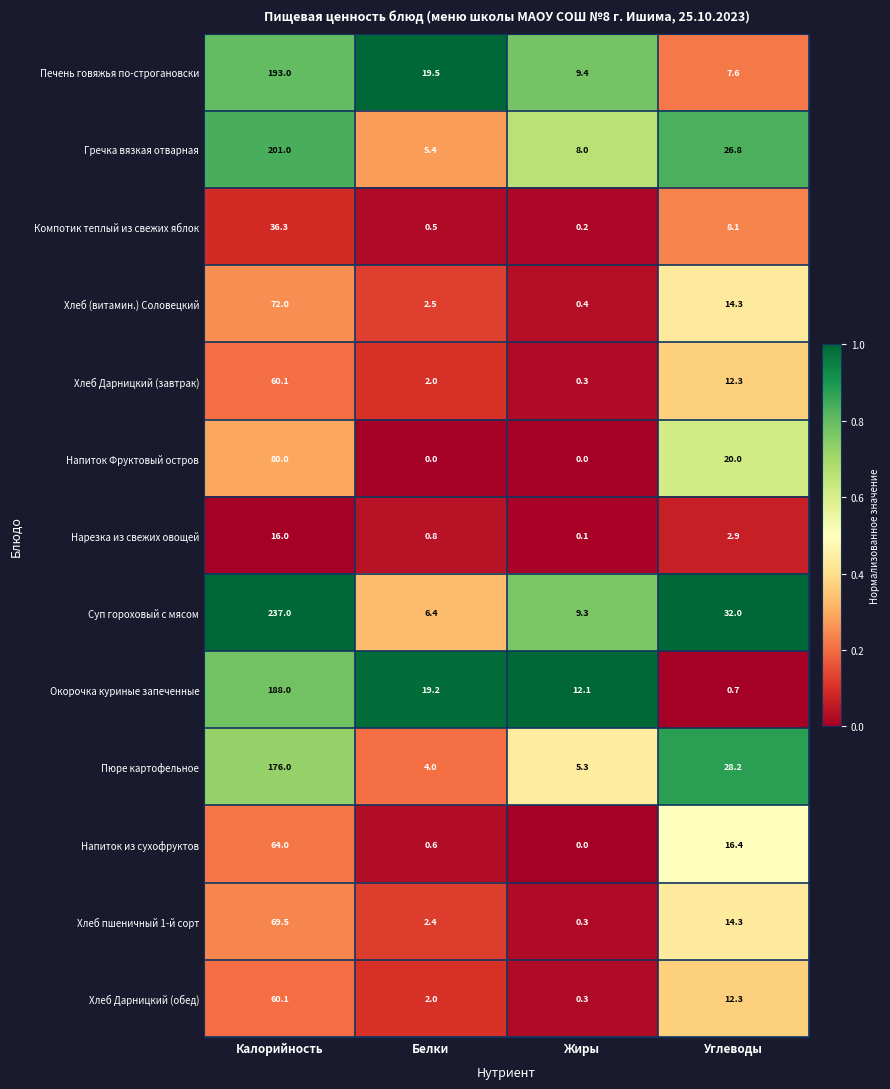

True or false: Гречка вязкая отварная has a value of 10.9 at Жиры.

False